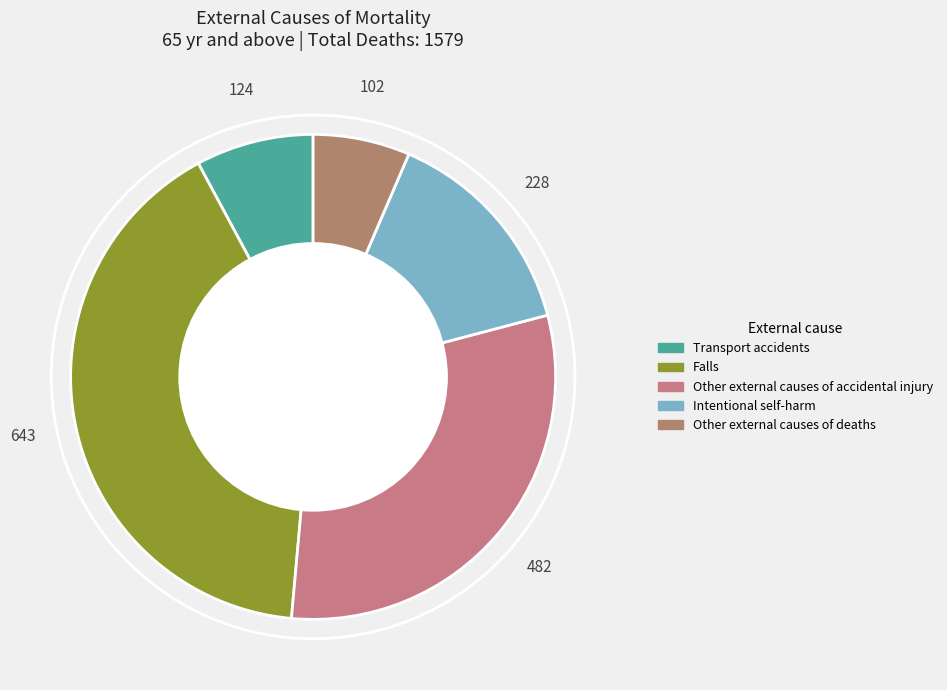

Do Falls and Transport accidents together represent more than half of the pie?

No